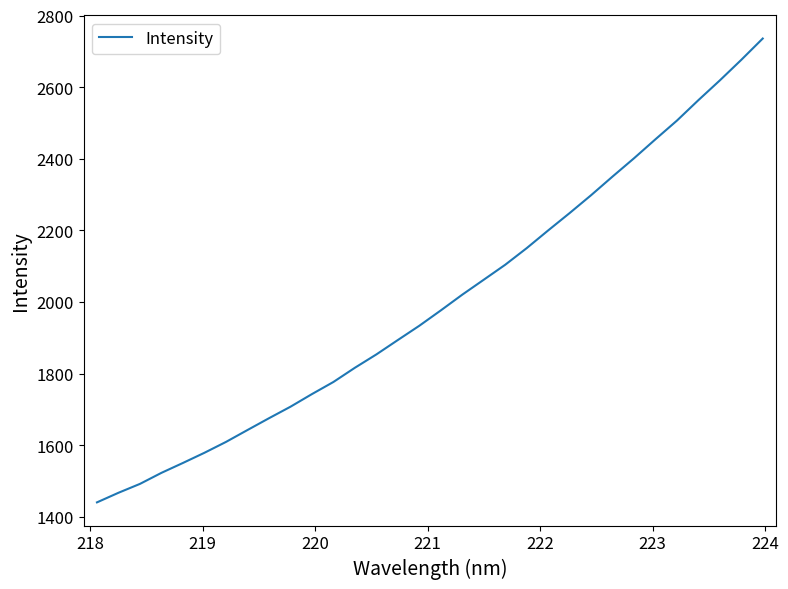

What is the maximum value shown in the chart?

2735.7